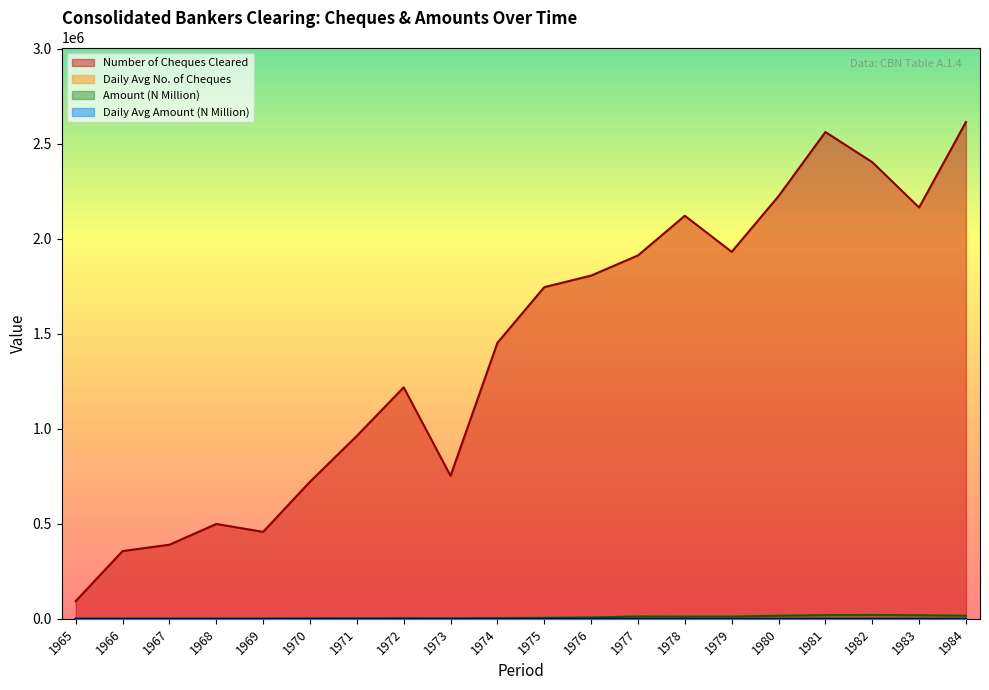

Between 1971 and 1976, which series saw the biggest shift?

Number of Cheques Cleared